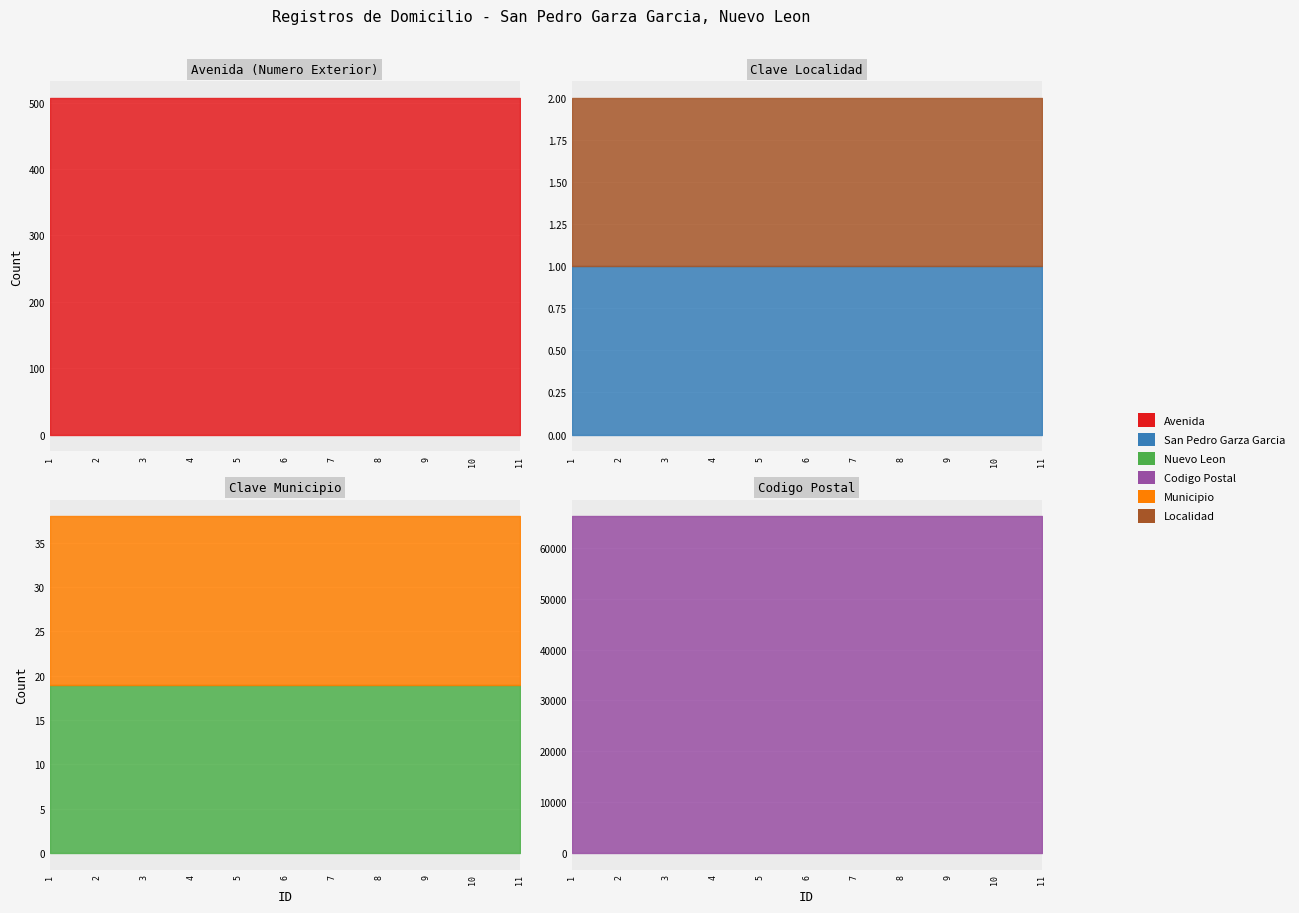

True or false: Localidad and San Pedro Garza Garcia intersect in this chart.

False